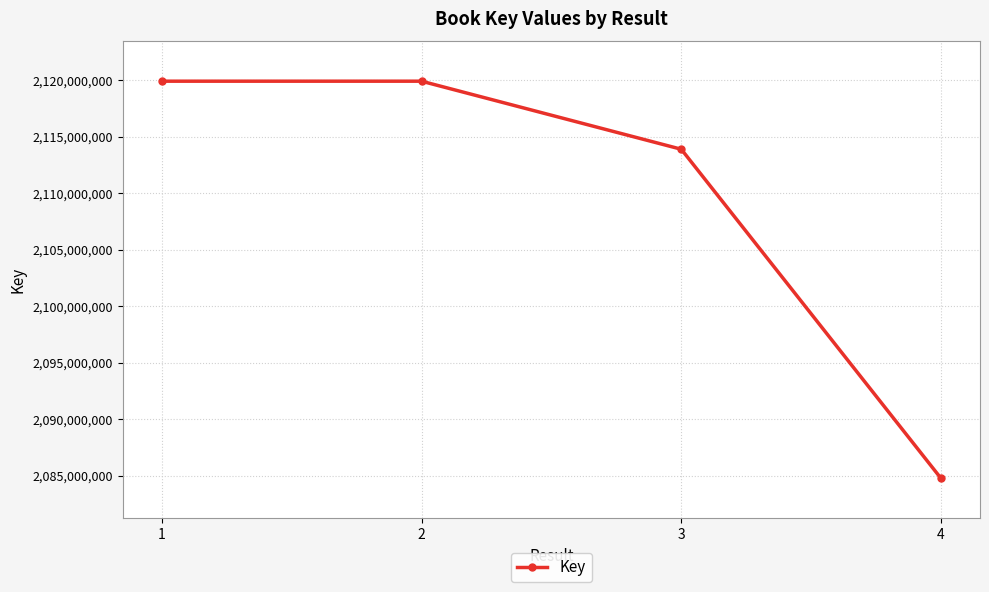

How many lines are shown in the chart?

1